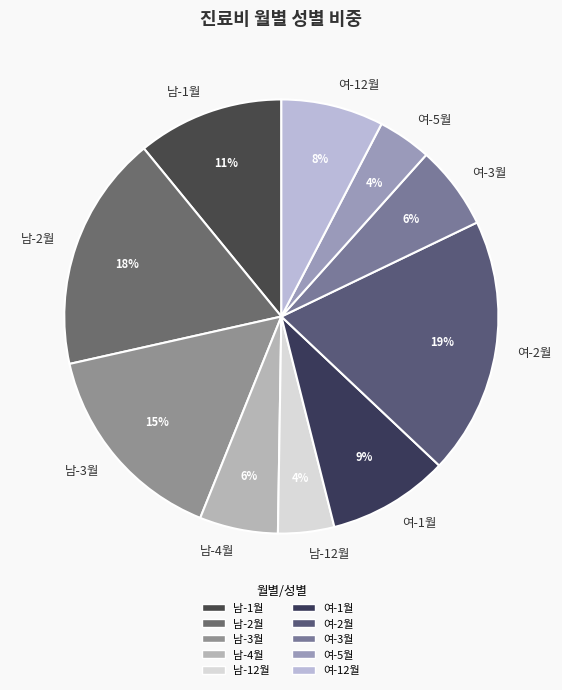

Between 여-2월 and 남-2월, which is larger?

여-2월